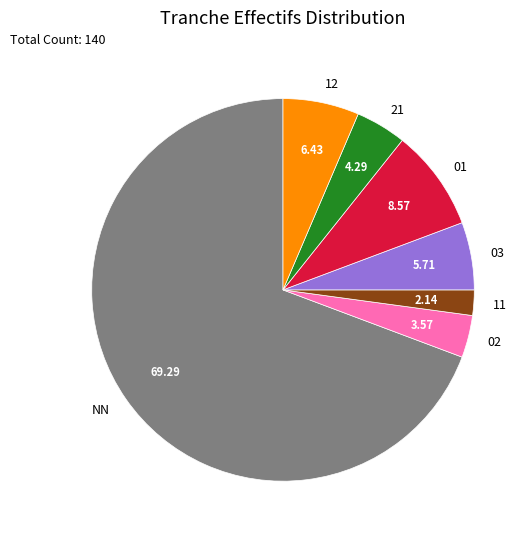

The 01 slice represents 21% of the pie. True or false?

False